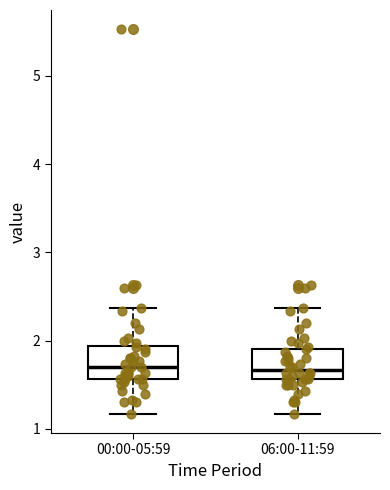

Reading left to right, transcribe this box plot: for each box, give where its median line is, the range the box spans, and where its two whiskers end, as read against the y-axis. The values are not printed on the chart, so give them approximately, as read against the axis.

00:00-05:59: median 1.7, box 1.6 to 1.9, whiskers 1.2 to 2.4
06:00-11:59: median 1.7, box 1.6 to 1.9, whiskers 1.2 to 2.4